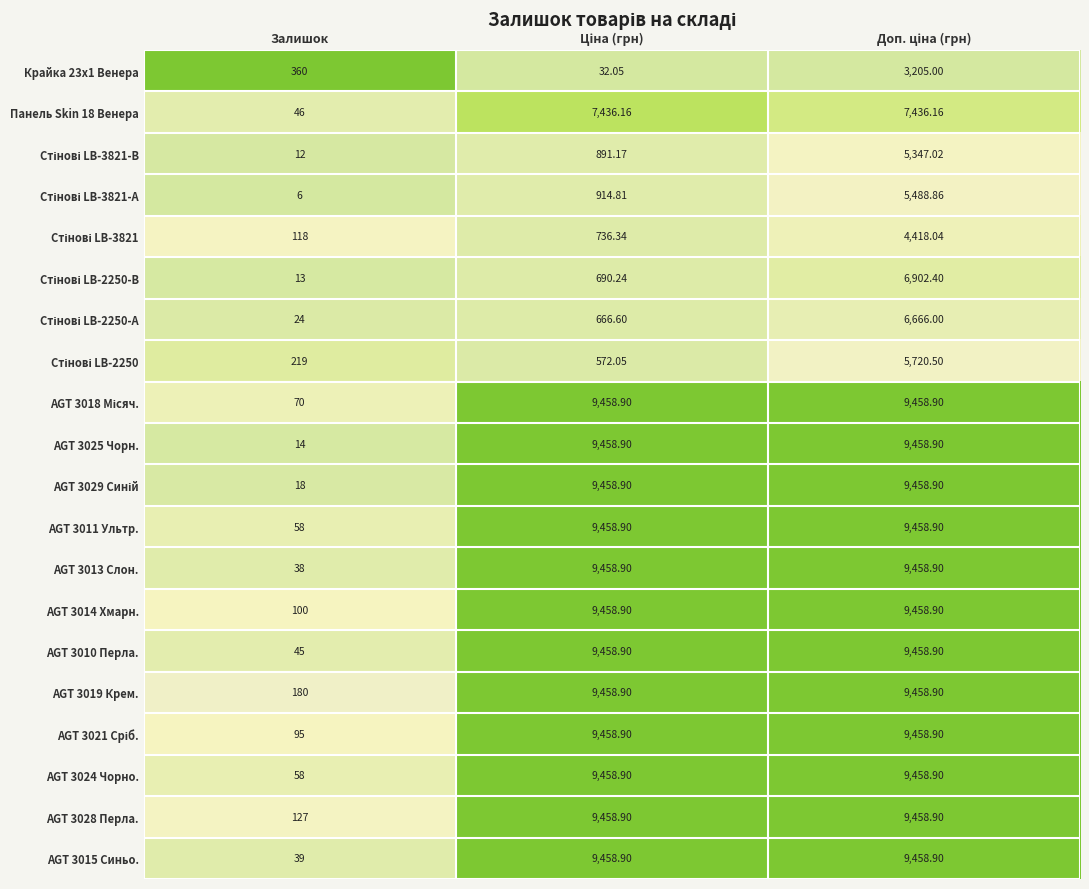

Is the value of AGT 3011 Ультр. at Залишок greater than the value of Крайка 23x1 Венера at Залишок?

No